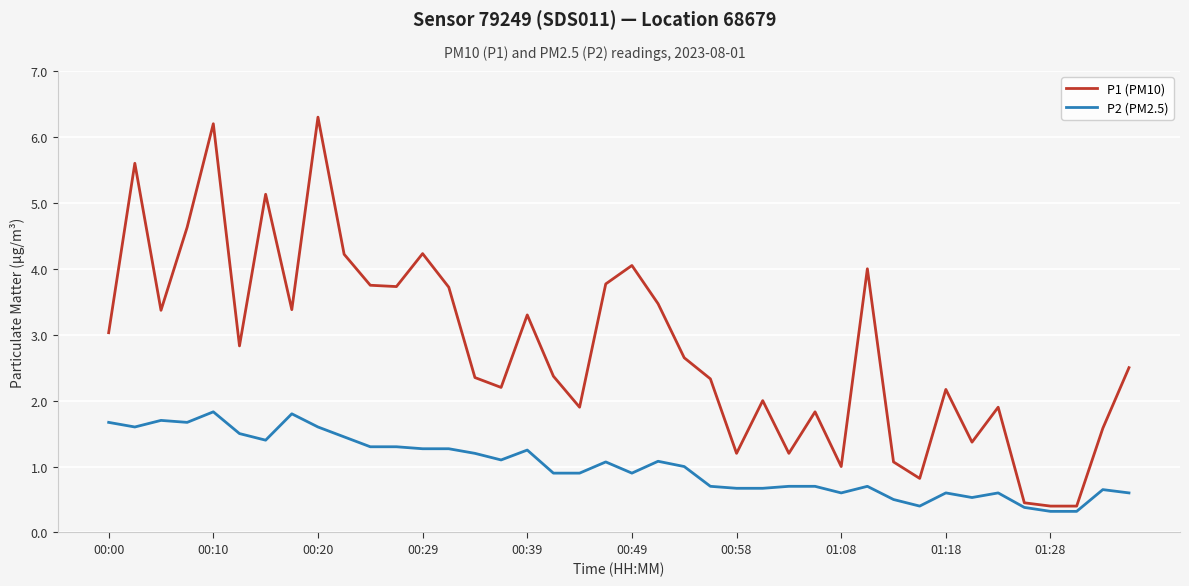

True or false: P1 (PM10) has more than 1 points higher than both neighbors.

True